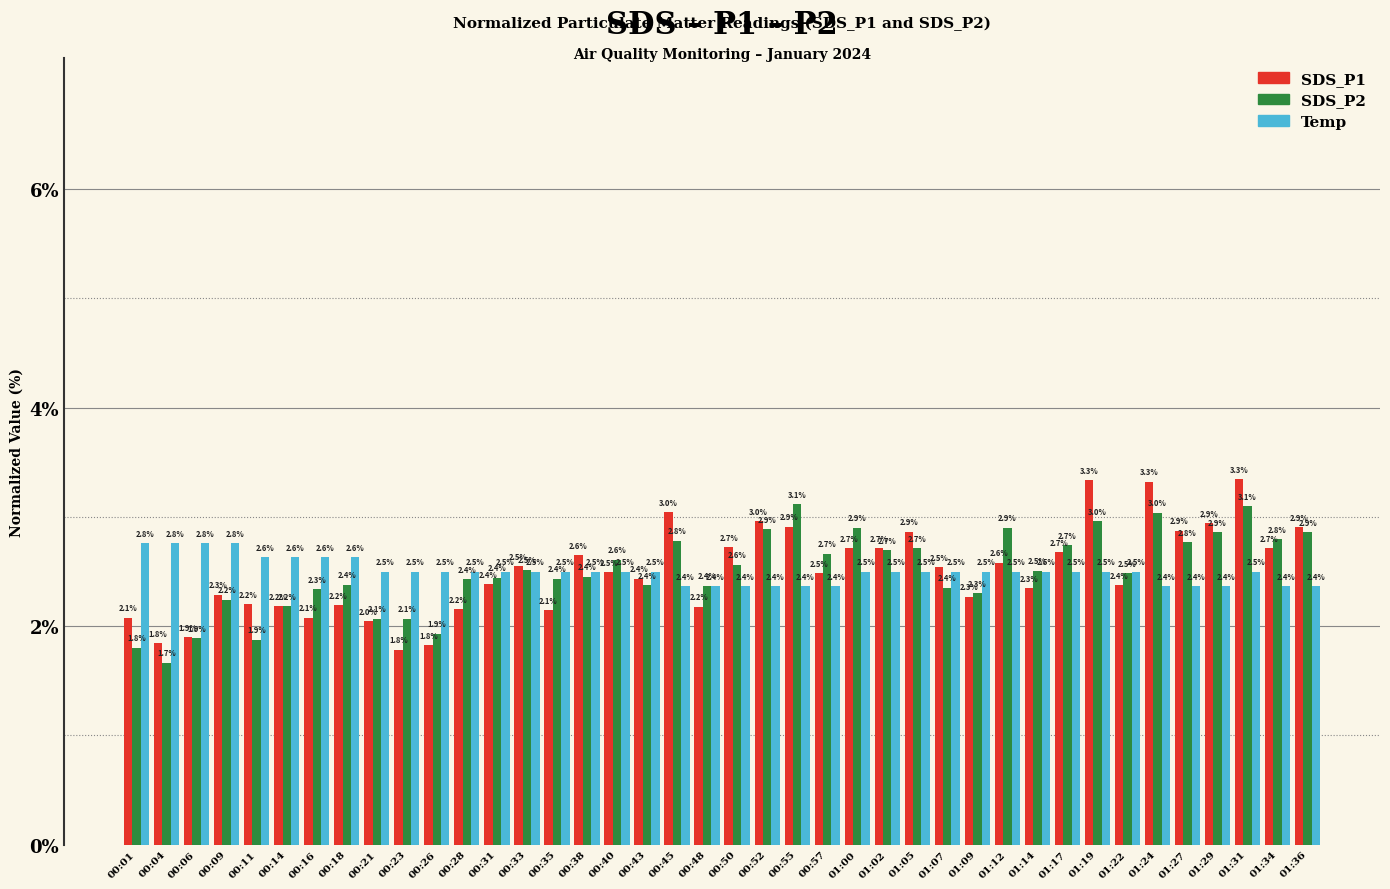

Where does the SDS_P2 series first go above 2?

00:09